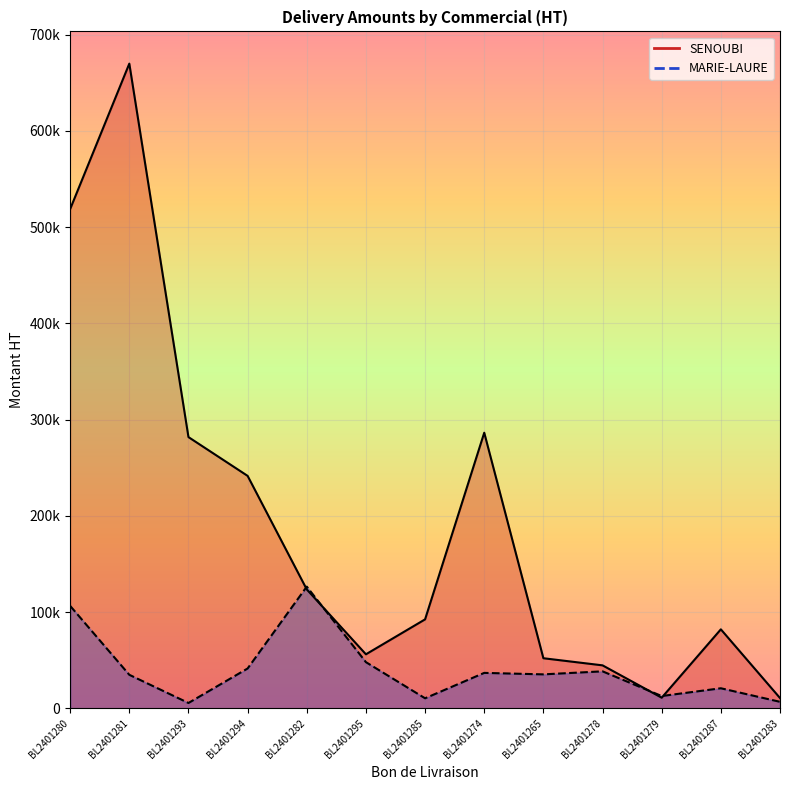

True or false: SENOUBI has a value of 140686 at BL2401287.

False